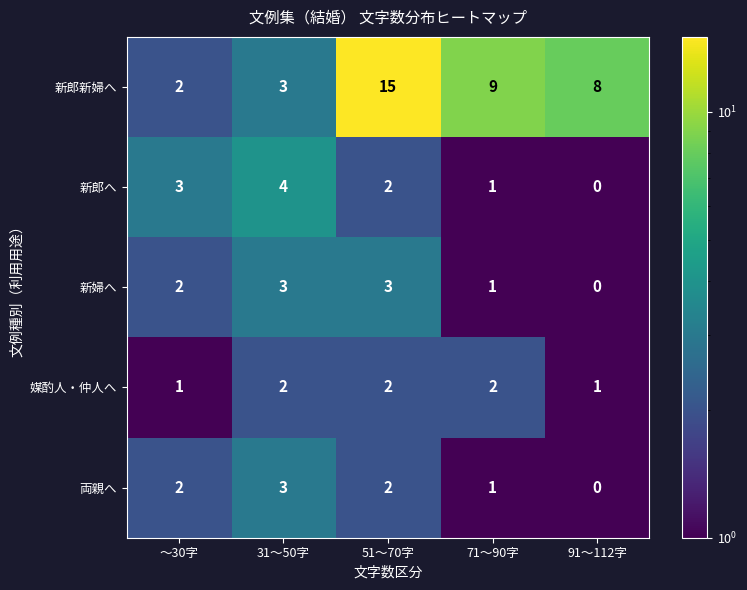

Reading left to right, extract all data points from this chart.

新郎新婦へ: 2	3	15	9	8
新郎へ: 3	4	2	1	0
新婦へ: 2	3	3	1	0
媒酌人・仲人へ: 1	2	2	2	1
両親へ: 2	3	2	1	0